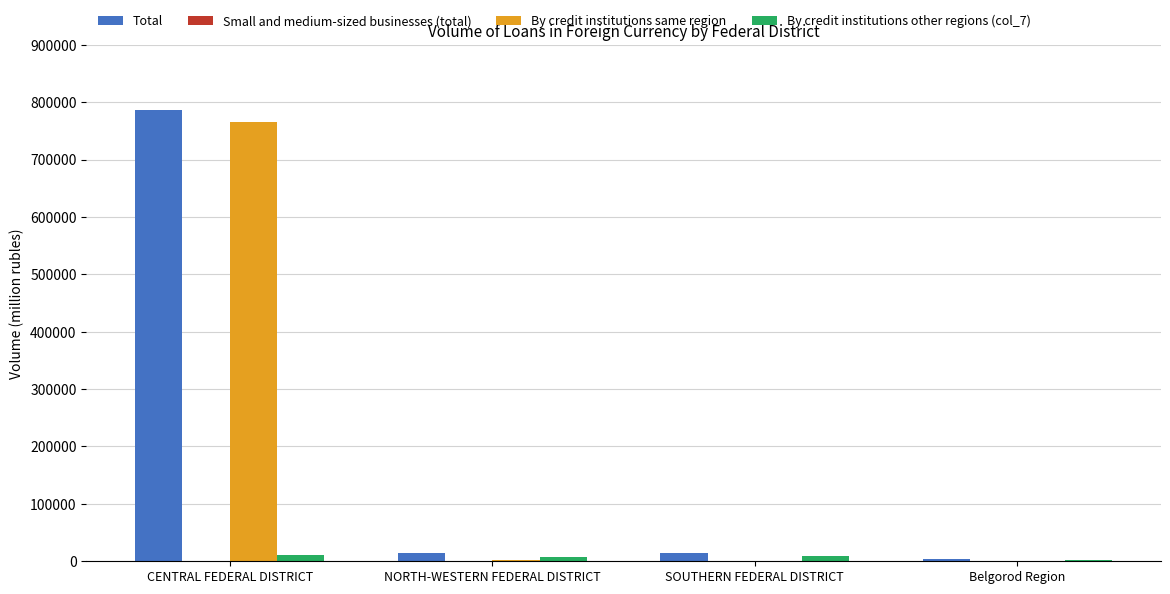

Count the number of categories in the chart.

4